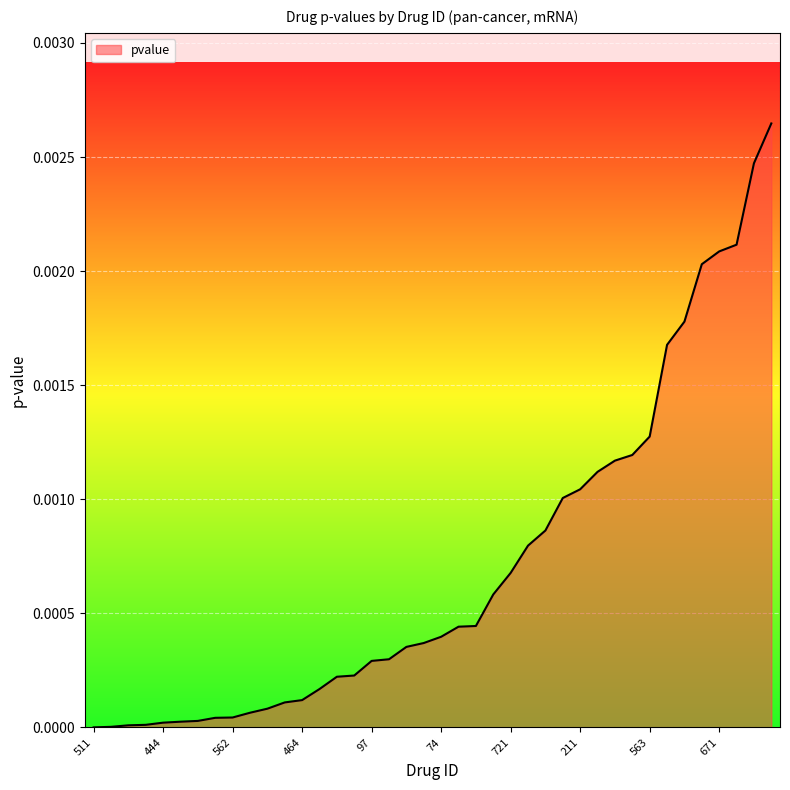

Does the chart display data point markers on the line(s)?

No